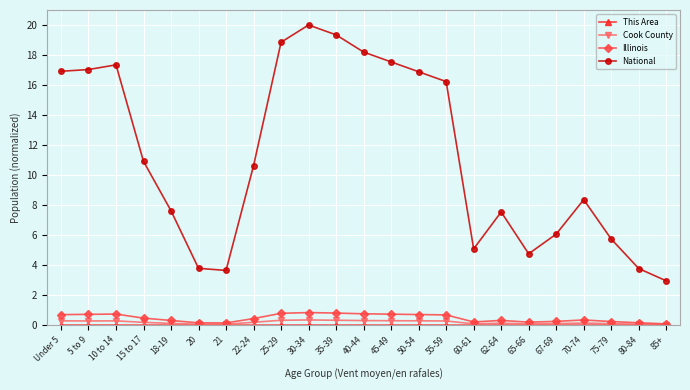

What is the value of the National point at the 5th from the left?

7.6